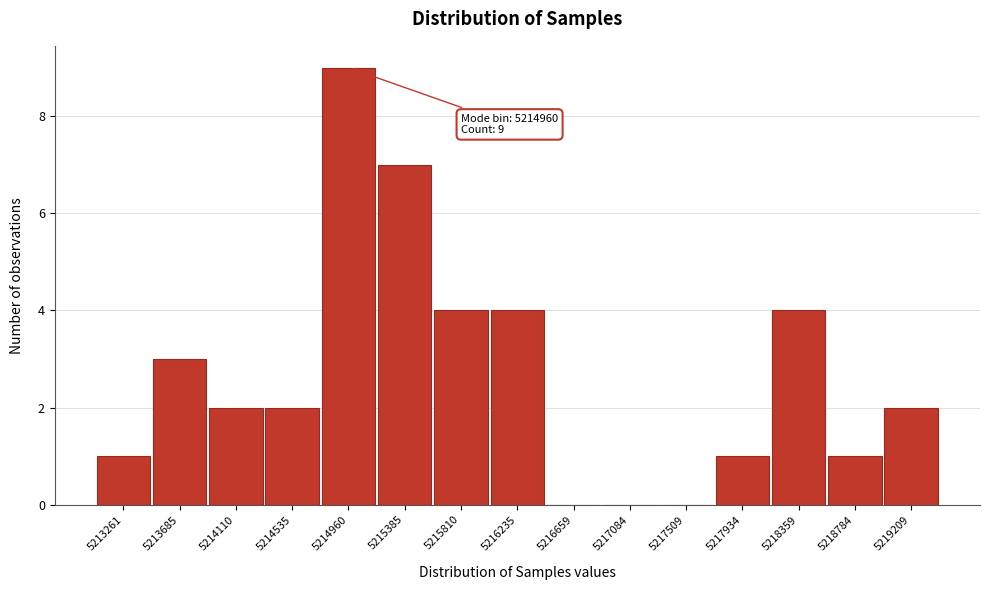

Reading left to right, transcribe all the data shown in this chart.

5213261=1	5213685=3	5214110=2	5214535=2	5214960=9	5215385=7	5215810=4	5216235=4	5216659=0	5217084=0	5217509=0	5217934=1	5218359=4	5218784=1	5219209=2